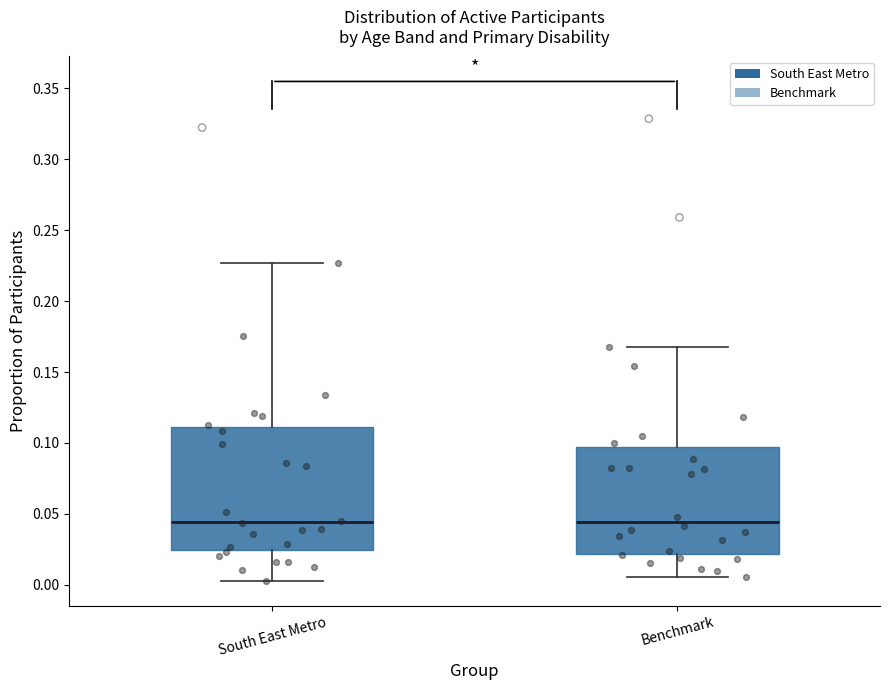

Reading left to right, transcribe this box plot: for each box, give where its median line is, the range the box spans, and where its two whiskers end, as read against the y-axis. The values are not printed on the chart, so give them approximately, as read against the axis.

South East Metro: median 0.045, box 0.025 to 0.110, whiskers 0.005 to 0.225
Benchmark: median 0.045, box 0.020 to 0.095, whiskers 0.005 to 0.170